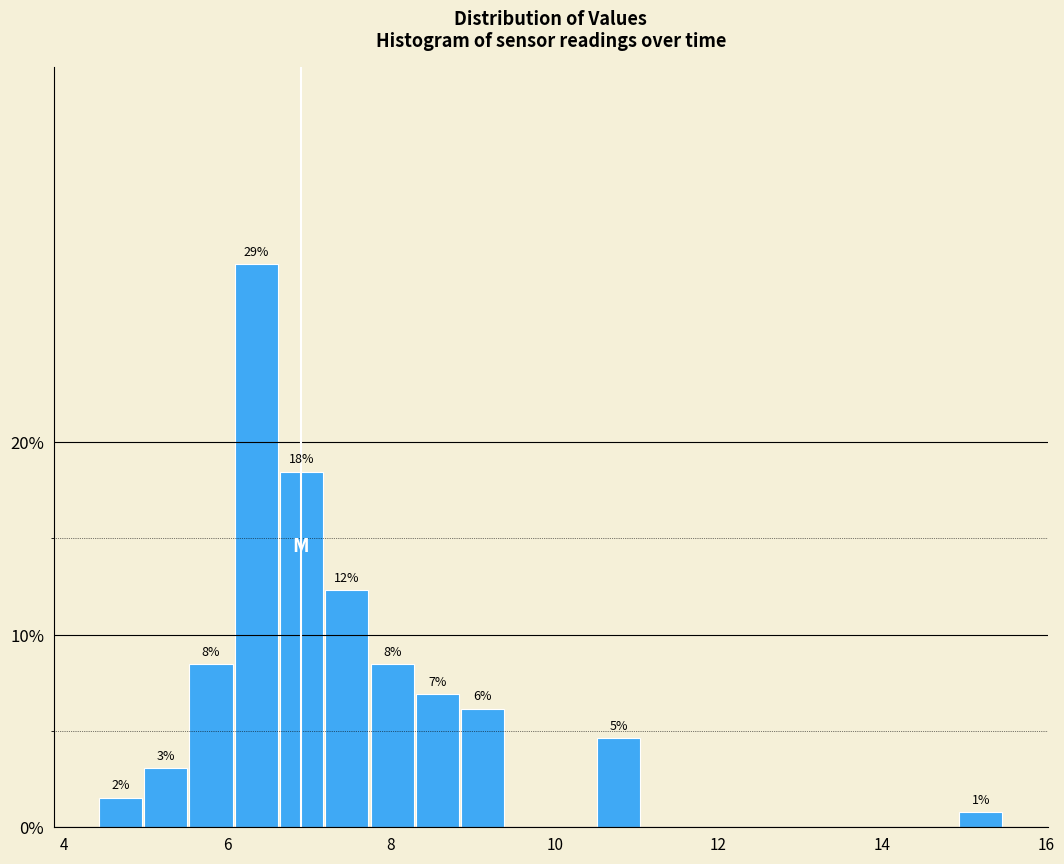

Read against the x-axis, roughly where is the centre of the tallest bar?

6.4